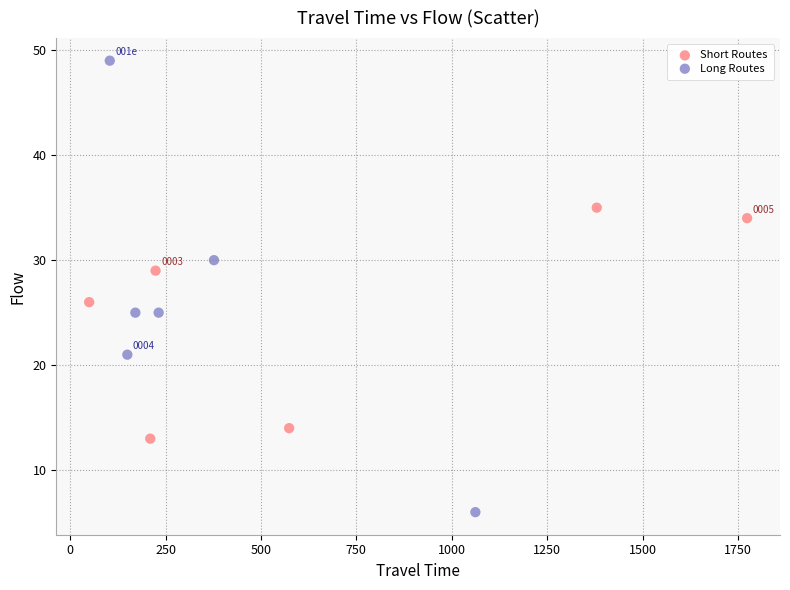

Which series reaches the minimum Y coordinate?

Long Routes